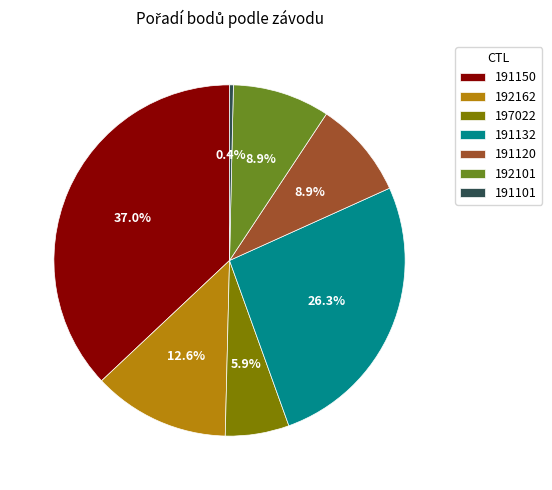

Which has a higher value, 191150 or 192162?

191150